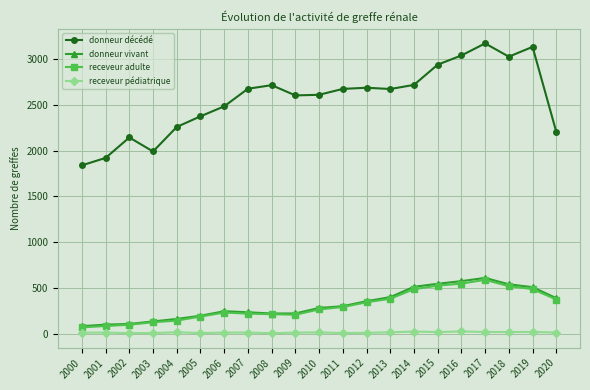

True or false: receveur pédiatrique and donneur décédé intersect in this chart.

False